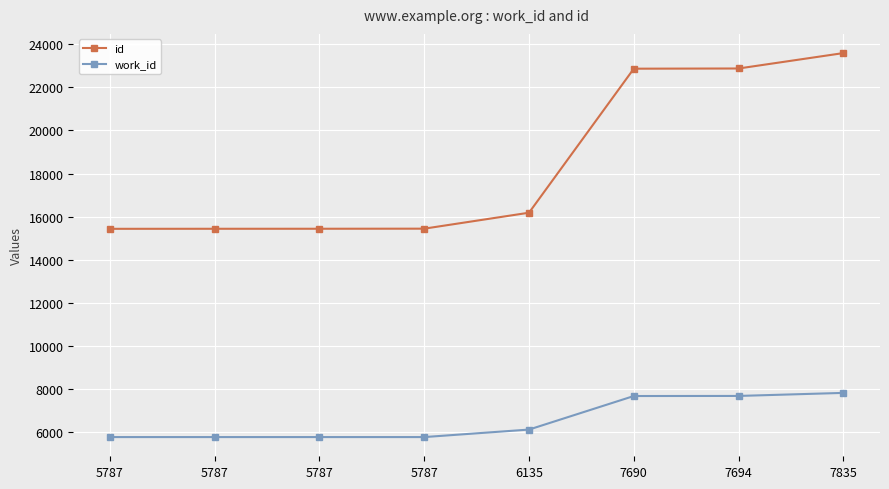

What is the sum of all work_id values?

52502